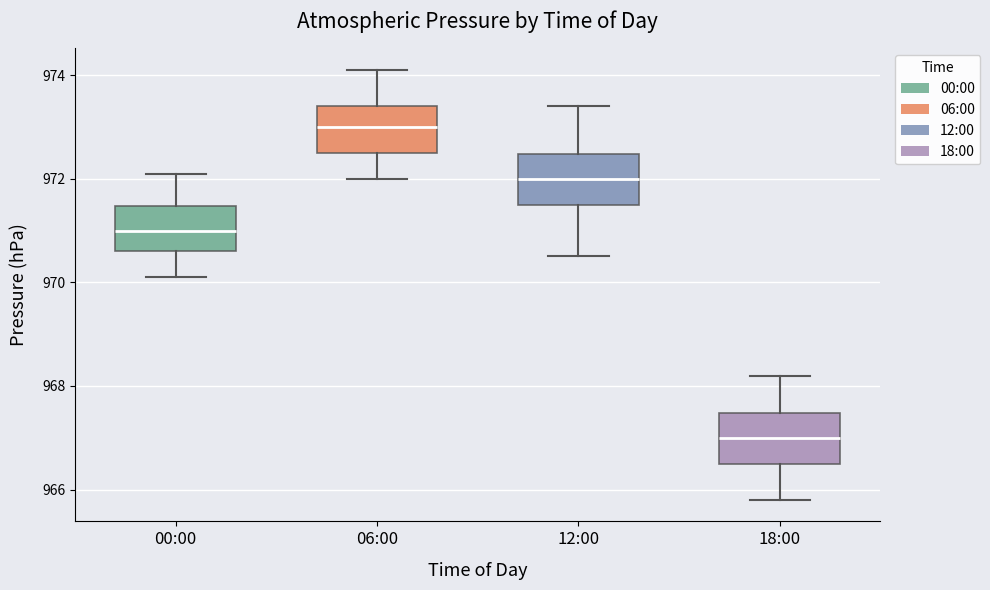

Where does the lower whisker of the box for 12:00 end on the y-axis? The values are not printed on the chart, so give them approximately, as read against the axis.

970.6